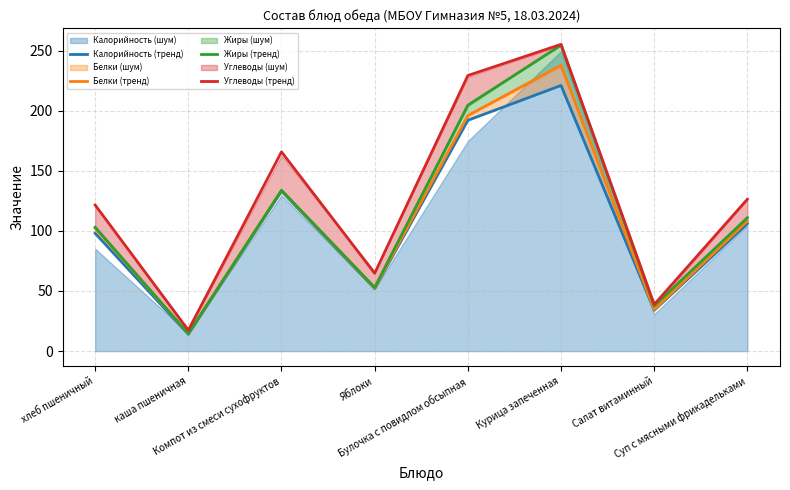

True or false: Калорийность (тренд) and Белки (тренд) intersect in this chart.

False